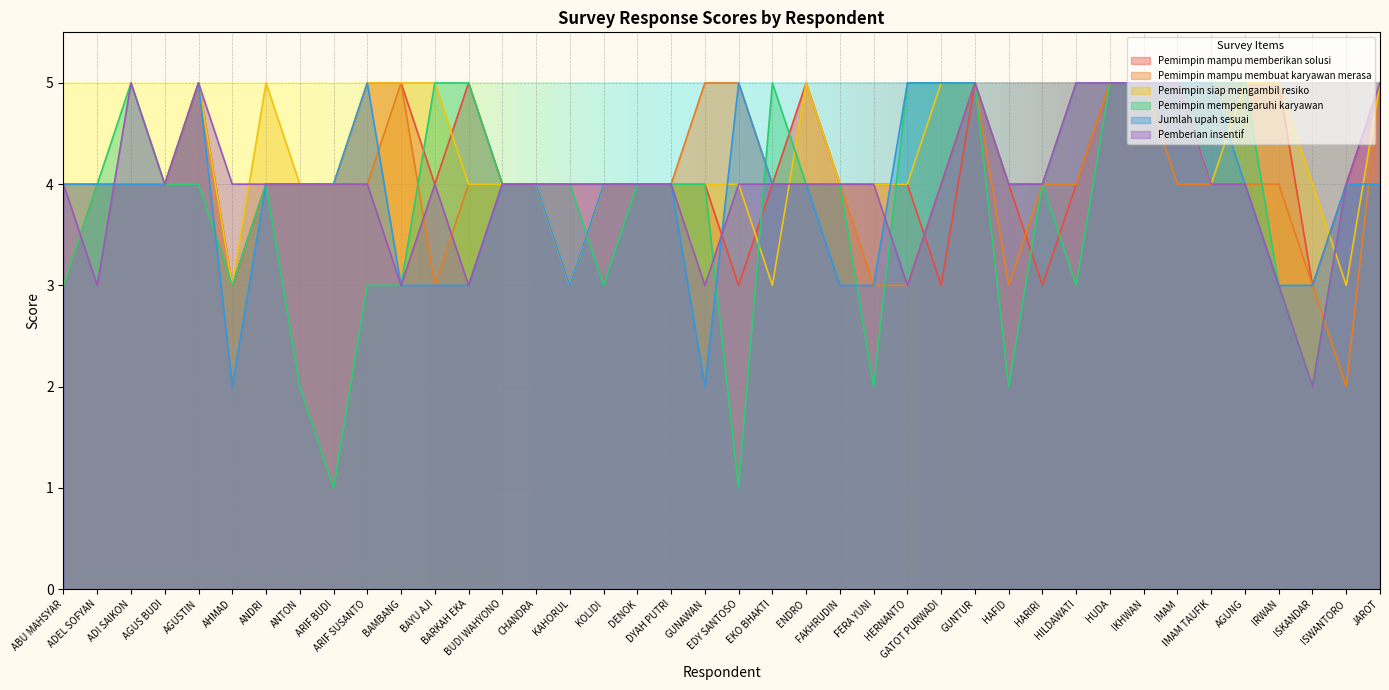

List the series in order of their peak value, lowest first.

Pemimpin mampu memberikan solusi, Pemimpin mampu membuat karyawan merasa, Pemimpin siap mengambil resiko, Pemimpin mempengaruhi karyawan, Jumlah upah sesuai, Pemberian insentif